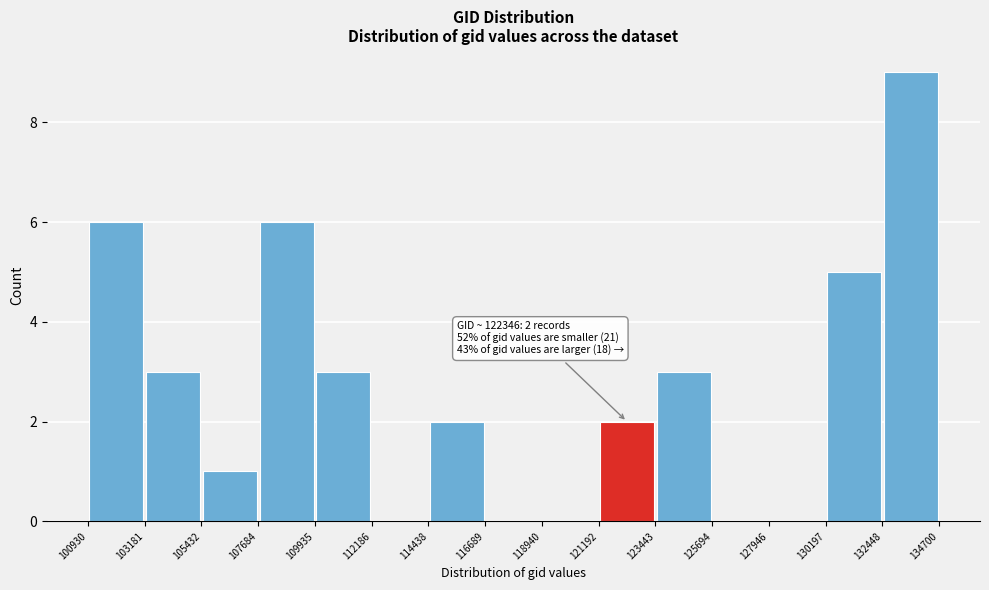

Over which range of the x-axis is the bar tallest?

132448 to 134700